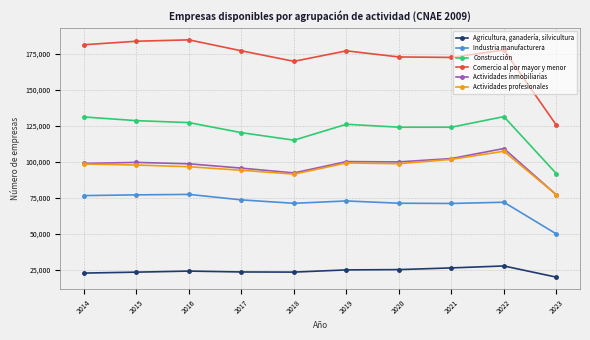

How many interior local peaks does the Comercio al por mayor y menor series have?

3